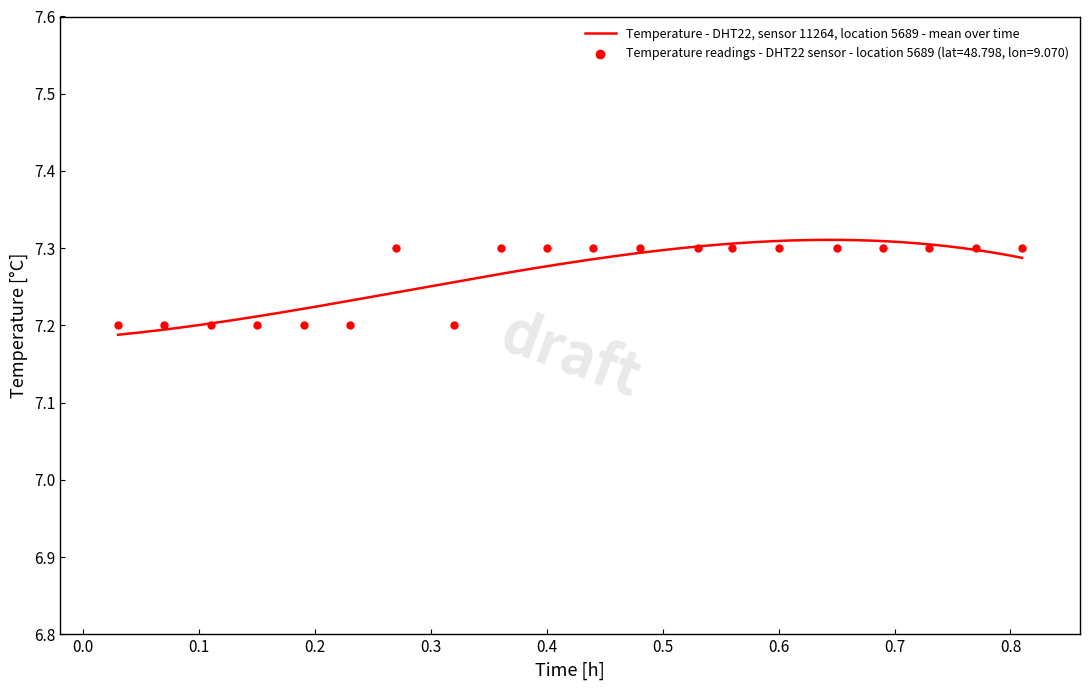

Approximately how many times larger is the value at 14 compared to 0.7?

1.0